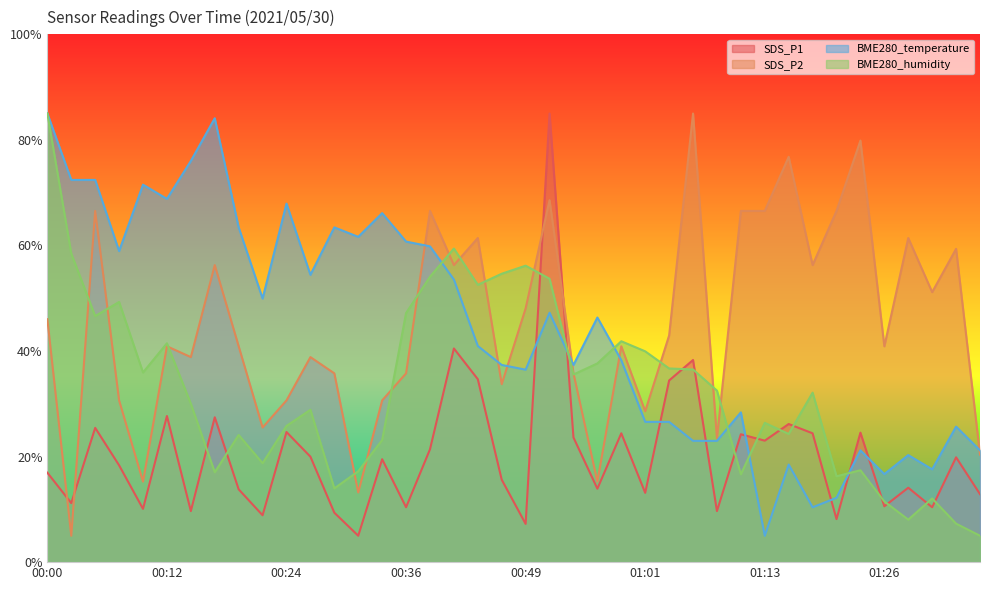

True or false: SDS_P2 has more than 2 points higher than both neighbors.

True